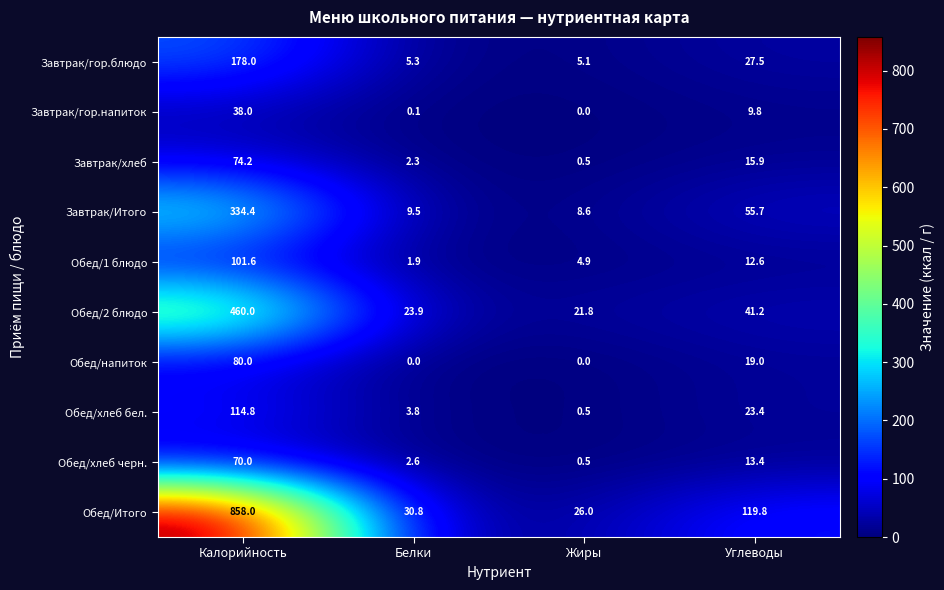

True or false: Обед/1 блюдо has a value of 12.6 at Углеводы.

True